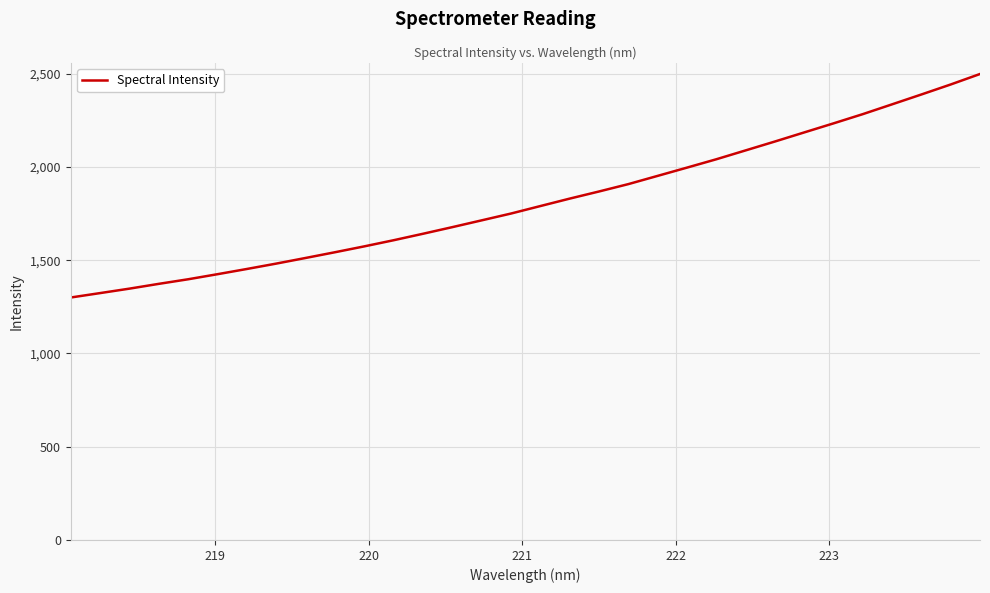

What is the difference between the maximum and minimum values?

1198.4